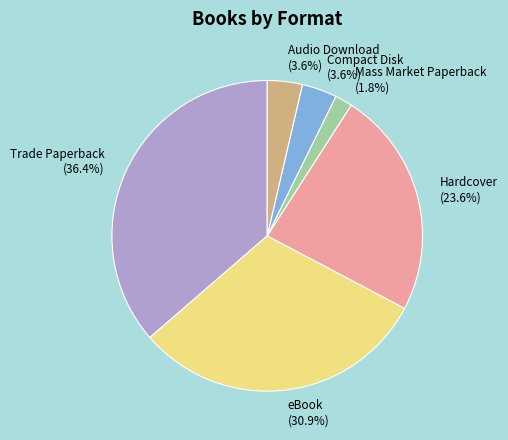

What is the total percentage of Mass Market Paperback and eBook?

32.7%